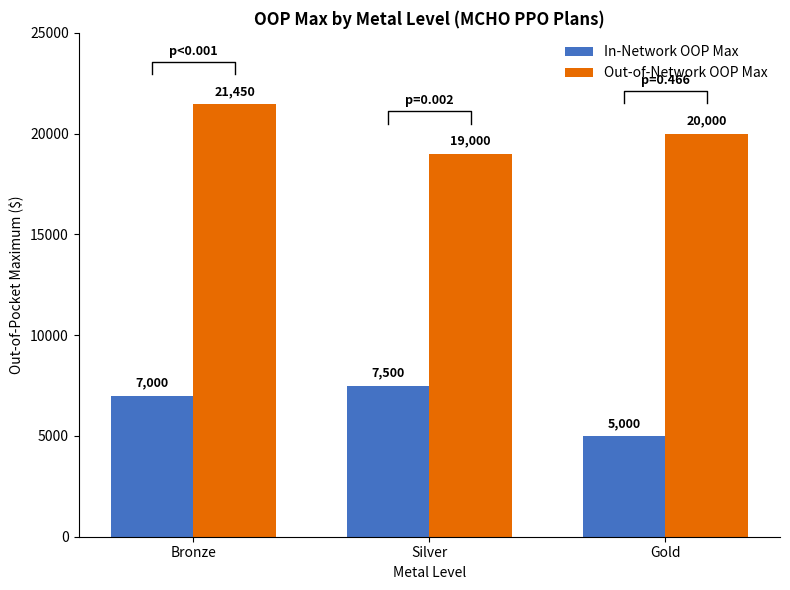

Rank the series by their average value, from highest to lowest.

Out-of-Network OOP Max, In-Network OOP Max